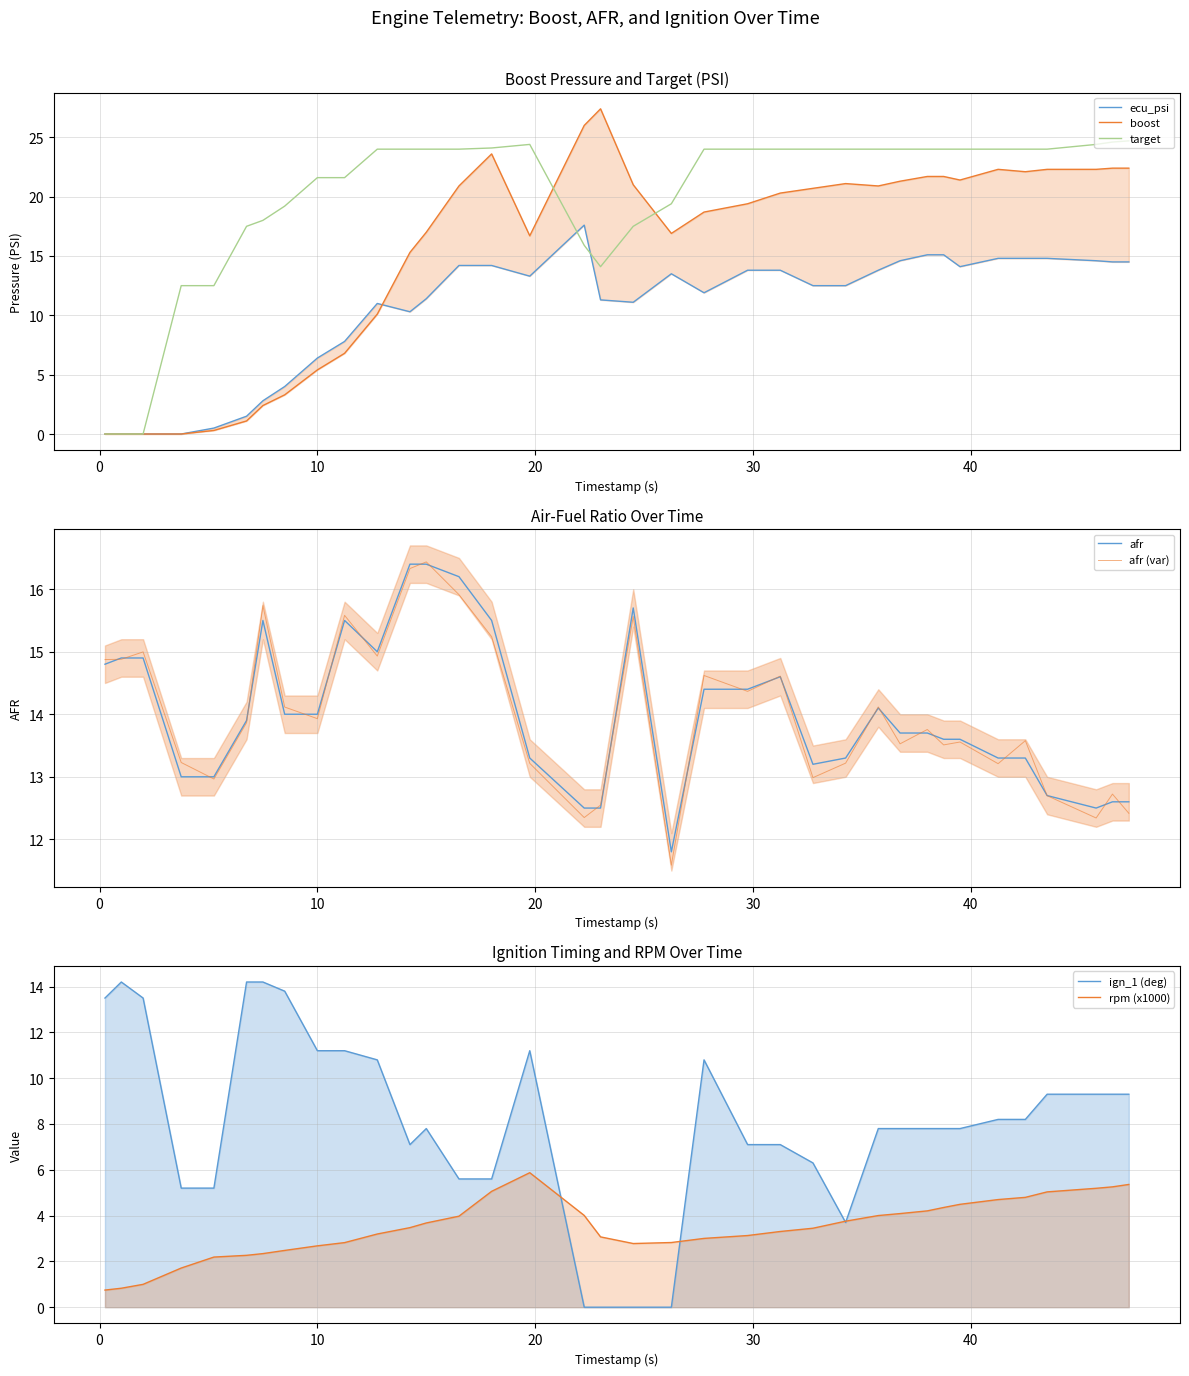

What is the difference between the maximum and second lowest values in the boost series?

27.4